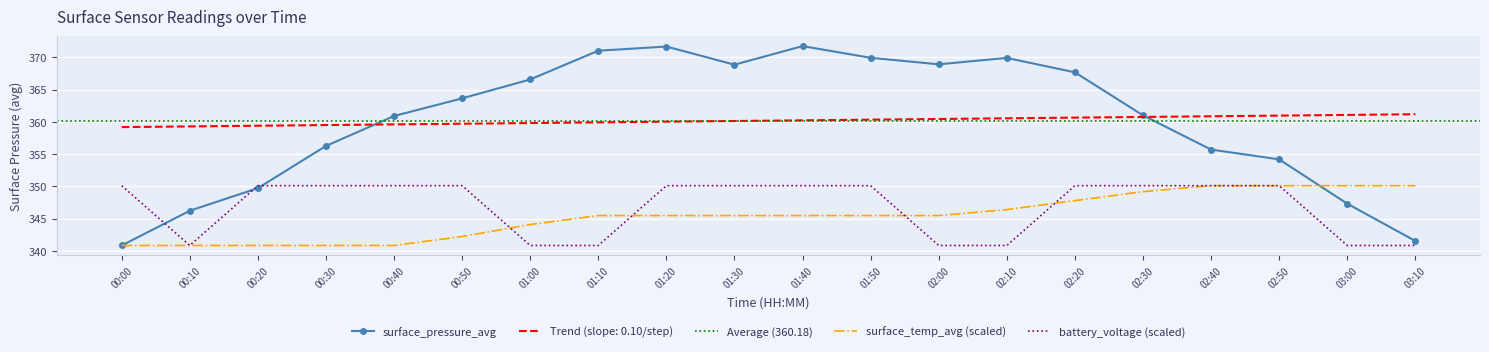

How many data points does each series have?

20